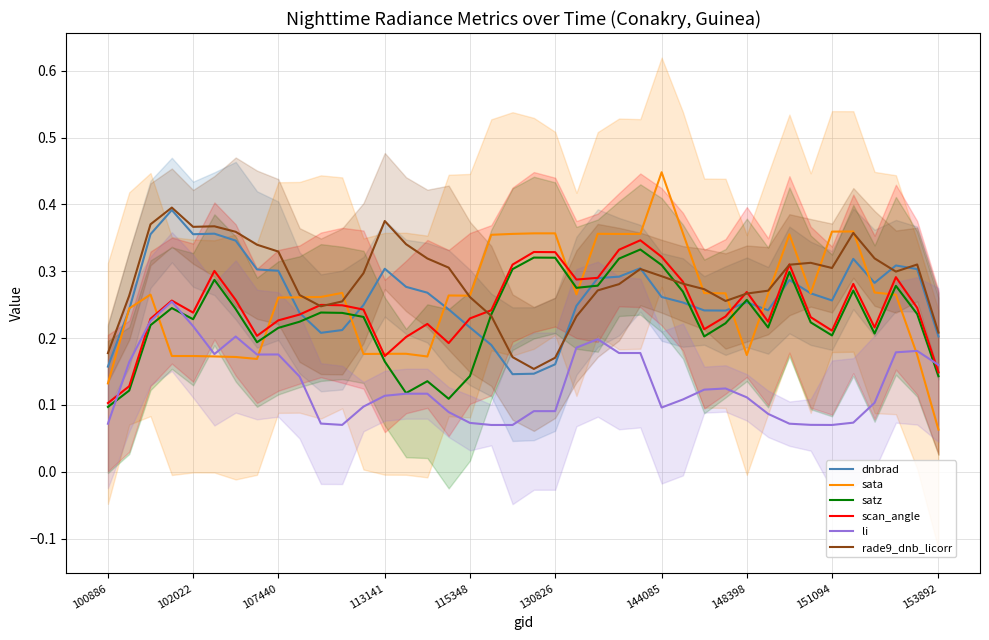

True or false: li and rade9_dnb_licorr intersect in this chart.

False